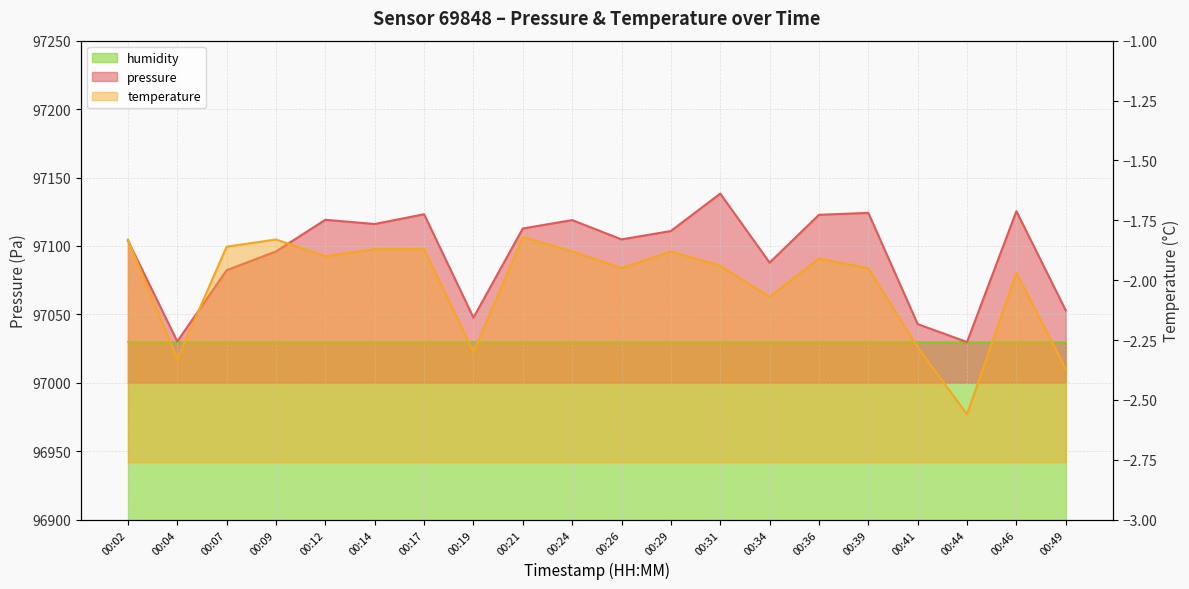

Reading left to right, extract all data points from this chart.

pressure: 00:02=97104.0	00:04=97030.3	00:07=97082.3	00:09=97096.0	00:12=97119.1	00:14=97116.1	00:17=97123.2	00:19=97047.6	00:21=97112.8	00:24=97118.9	00:26=97104.8	00:29=97110.9	00:31=97138.3	00:34=97087.8	00:36=97122.8	00:39=97124.2	00:41=97042.9	00:44=97029.8	00:46=97125.4	00:49=97052.9
temperature: 00:02=-1.8	00:04=-2.3	00:07=-1.9	00:09=-1.8	00:12=-1.9	00:14=-1.9	00:17=-1.9	00:19=-2.3	00:21=-1.8	00:24=-1.9	00:26=-1.9	00:29=-1.9	00:31=-1.9	00:34=-2.1	00:36=-1.9	00:39=-1.9	00:41=-2.3	00:44=-2.6	00:46=-2.0	00:49=-2.4